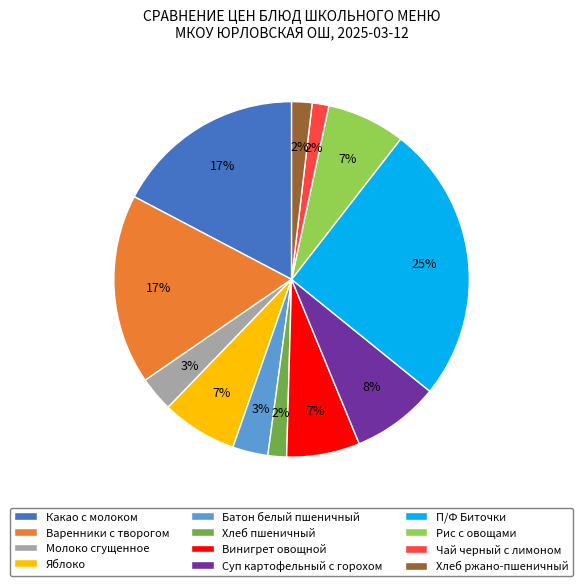

True or false: Молоко сгущенное accounts for 3% of the total.

True